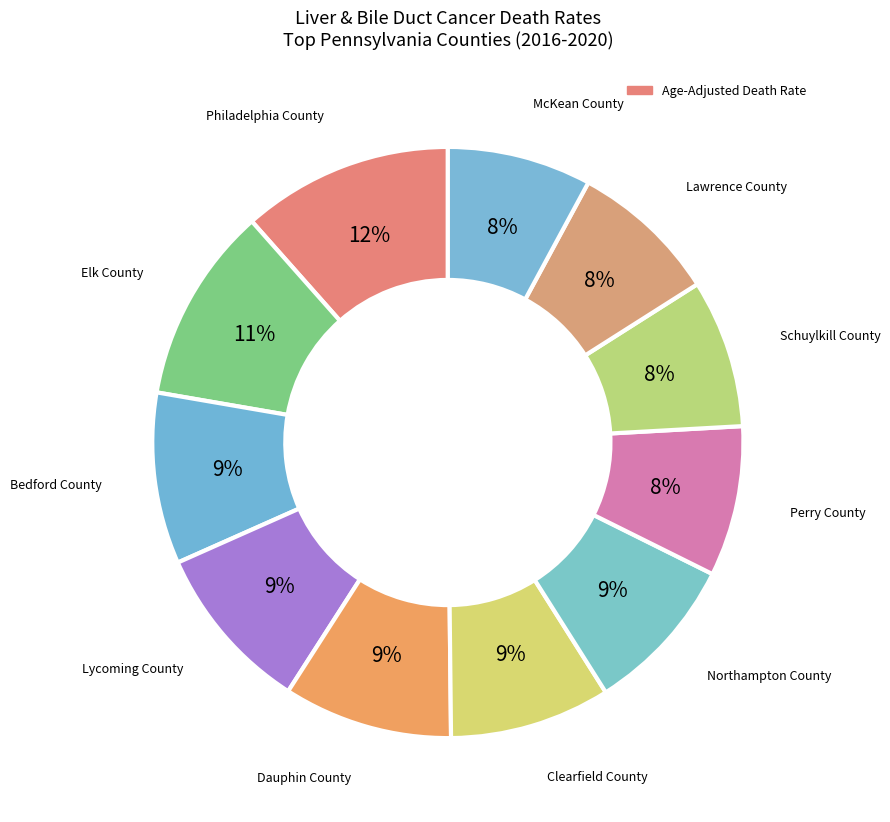

Is there a majority slice in this chart?

No